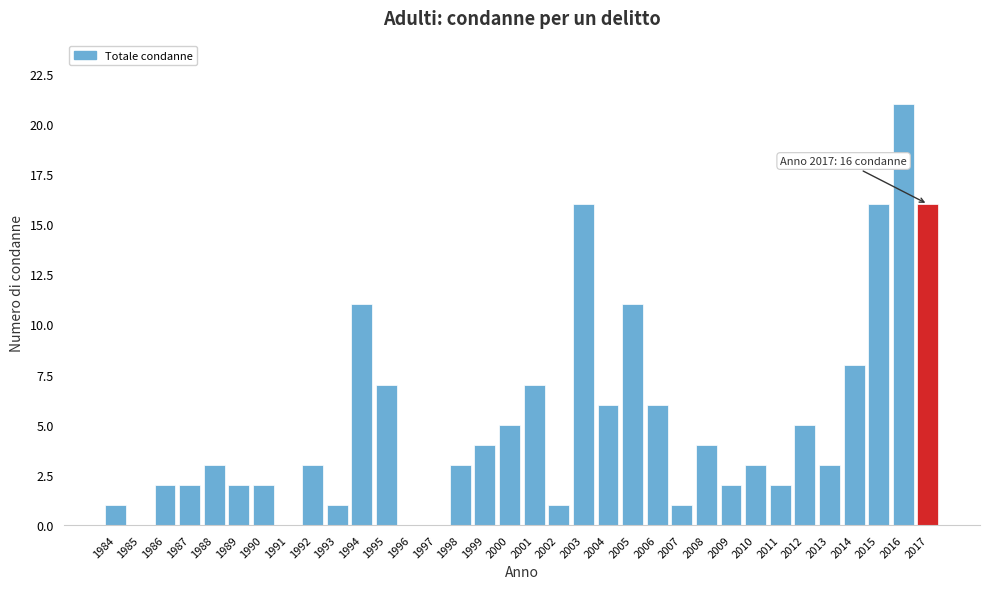

The chart shows a value of 1 at 1988. True or false?

False